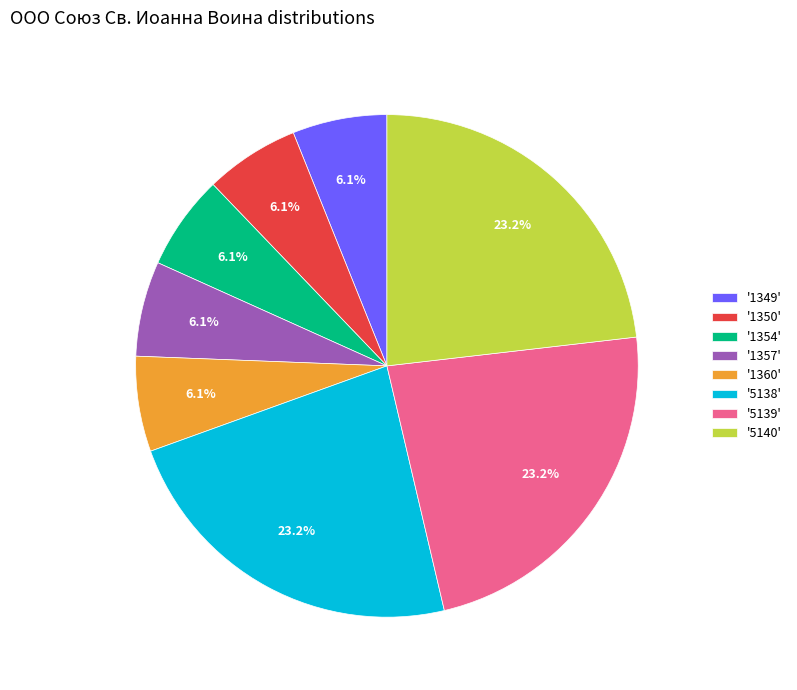

Do '1349' and '1357' together represent more than half of the pie?

No